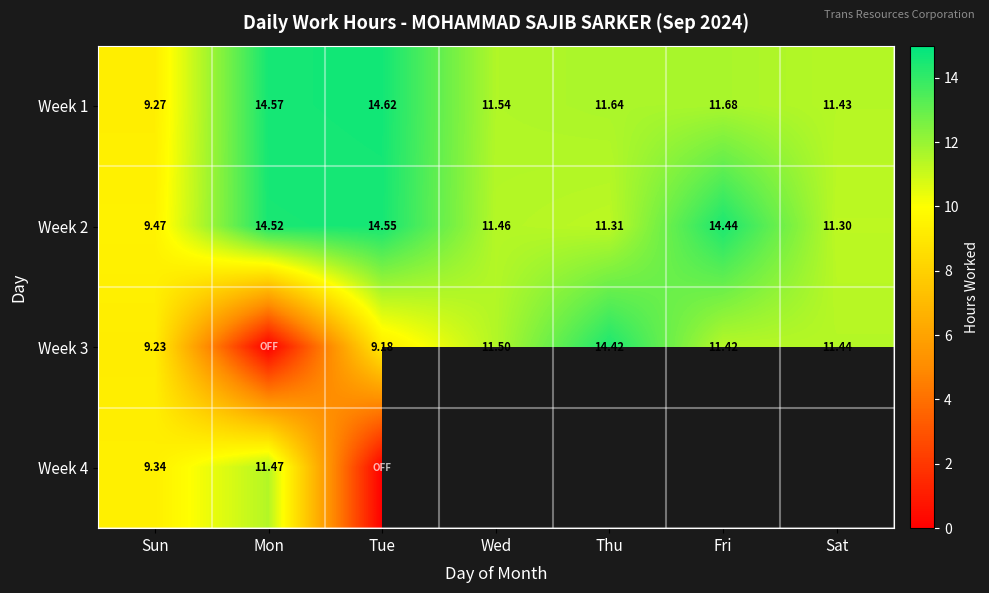

How many data points in Week 2 are less than 11?

1